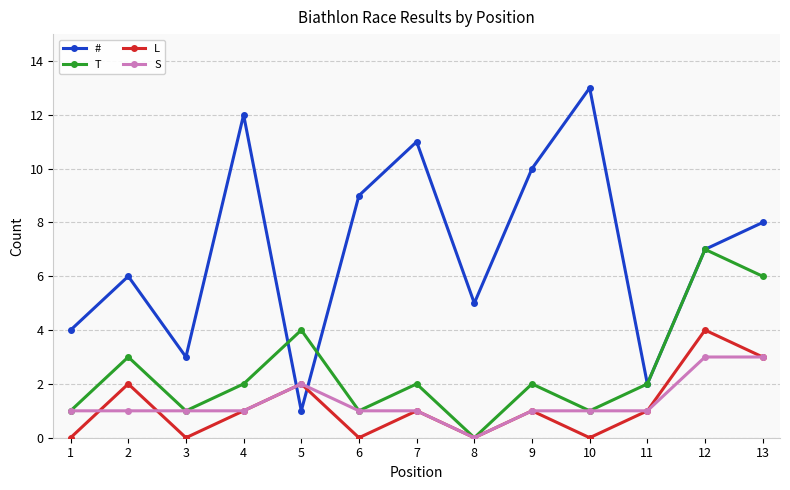

List the labels in order of # value, smallest first.

5, 11, 3, 1, 8, 2, 12, 13, 6, 9, 7, 4, 10